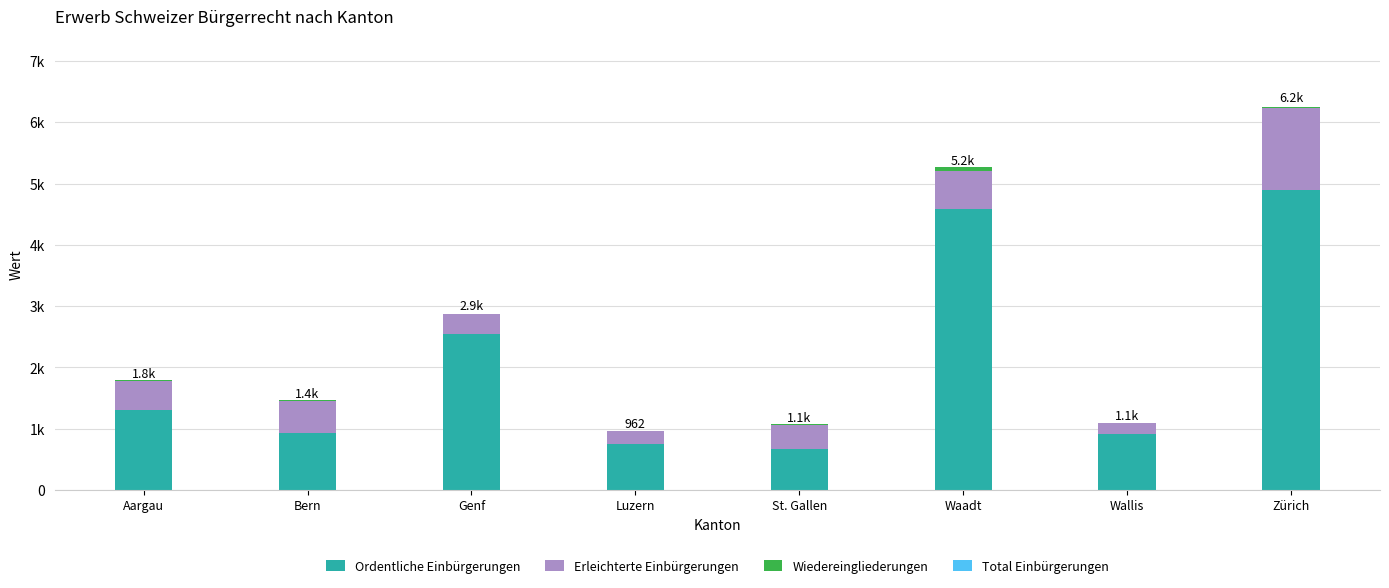

Are the bars horizontal?

No